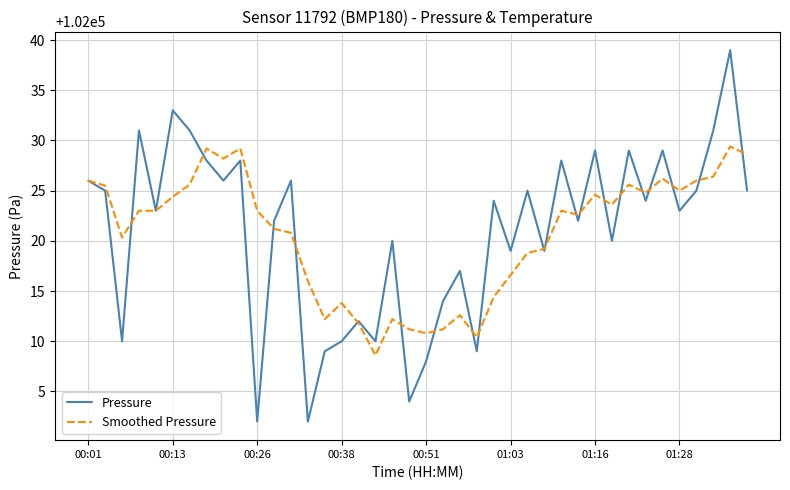

What is the minimum value for Smoothed Pressure?

102008.6